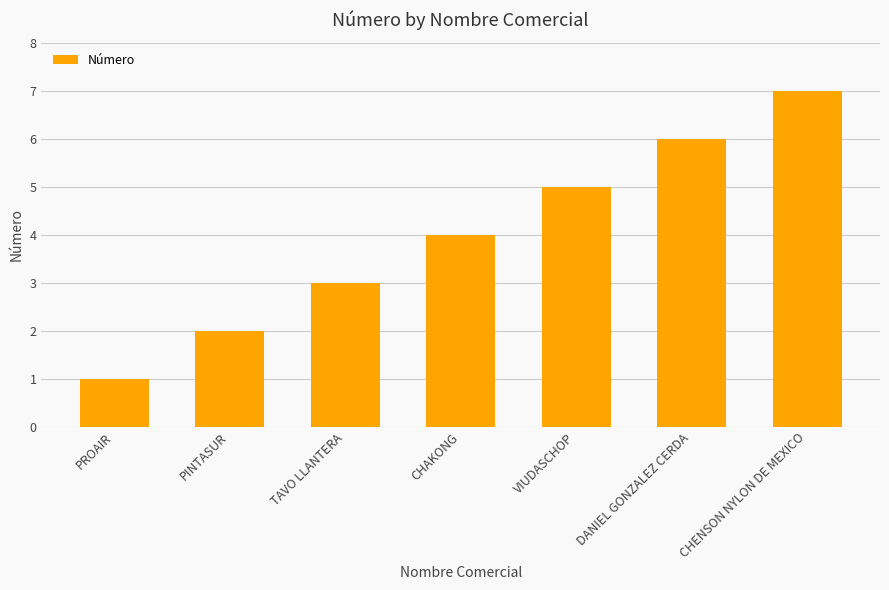

How many series are shown in this chart?

1